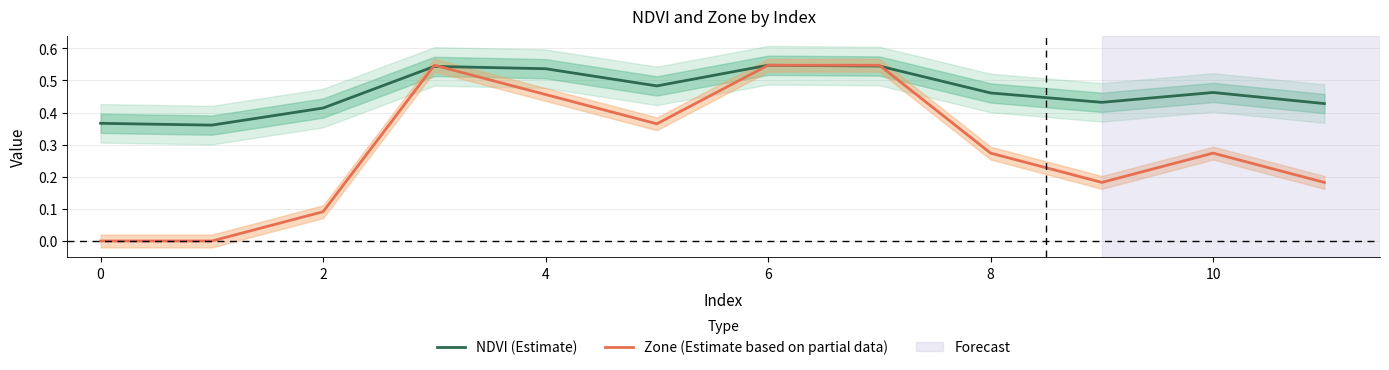

Count the number of data series in this chart.

2